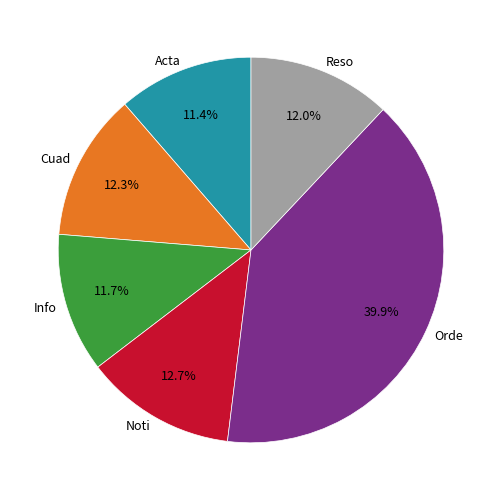

Combined, do Noti and Acta account for over 50%?

No